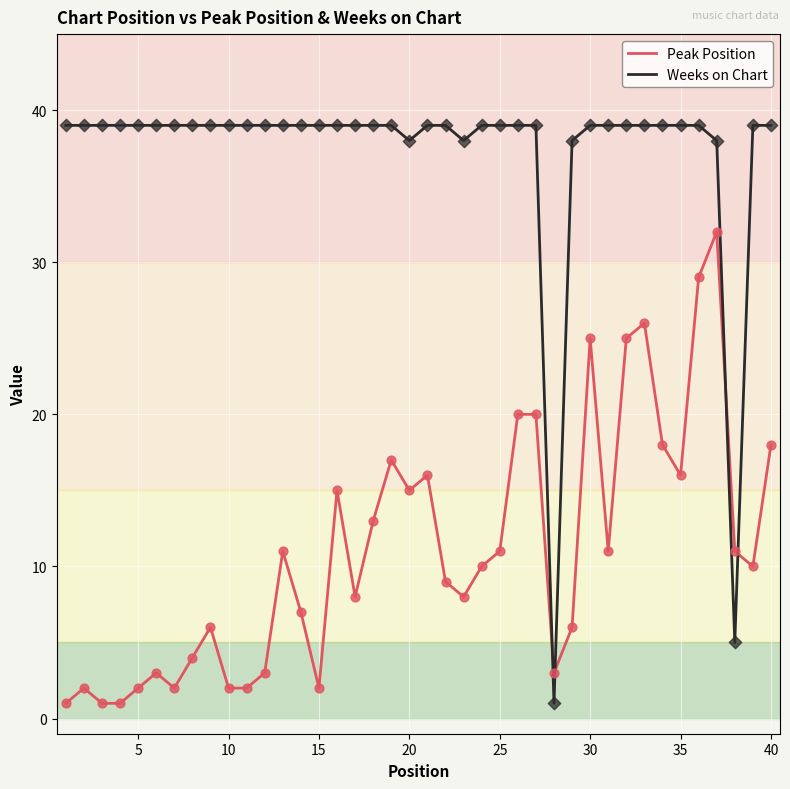

Which series has the largest total across all categories?

Weeks on Chart